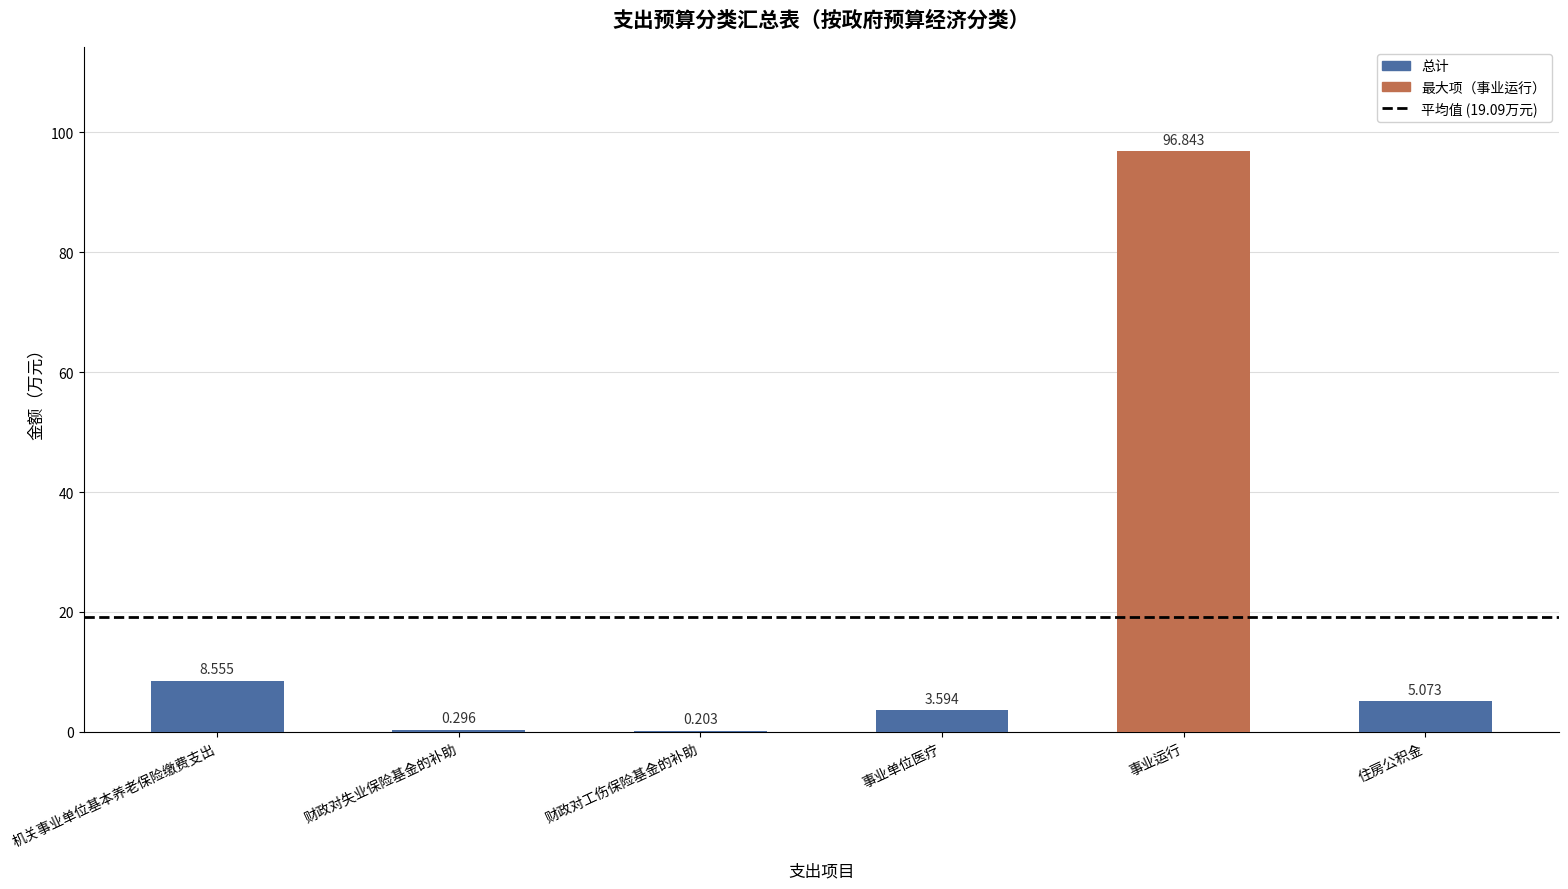

At which label is the value closest to 48?

机关事业单位基本养老保险缴费支出